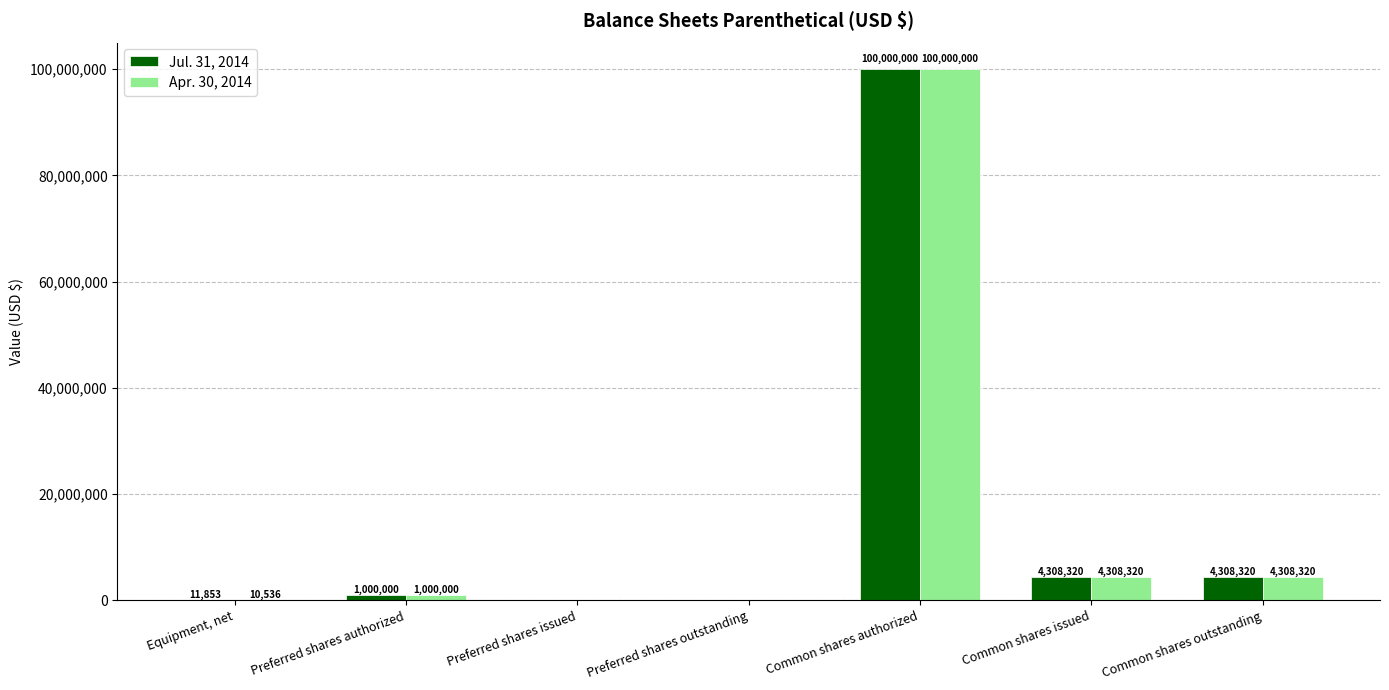

What is the maximum value for Apr. 30, 2014?

100000000